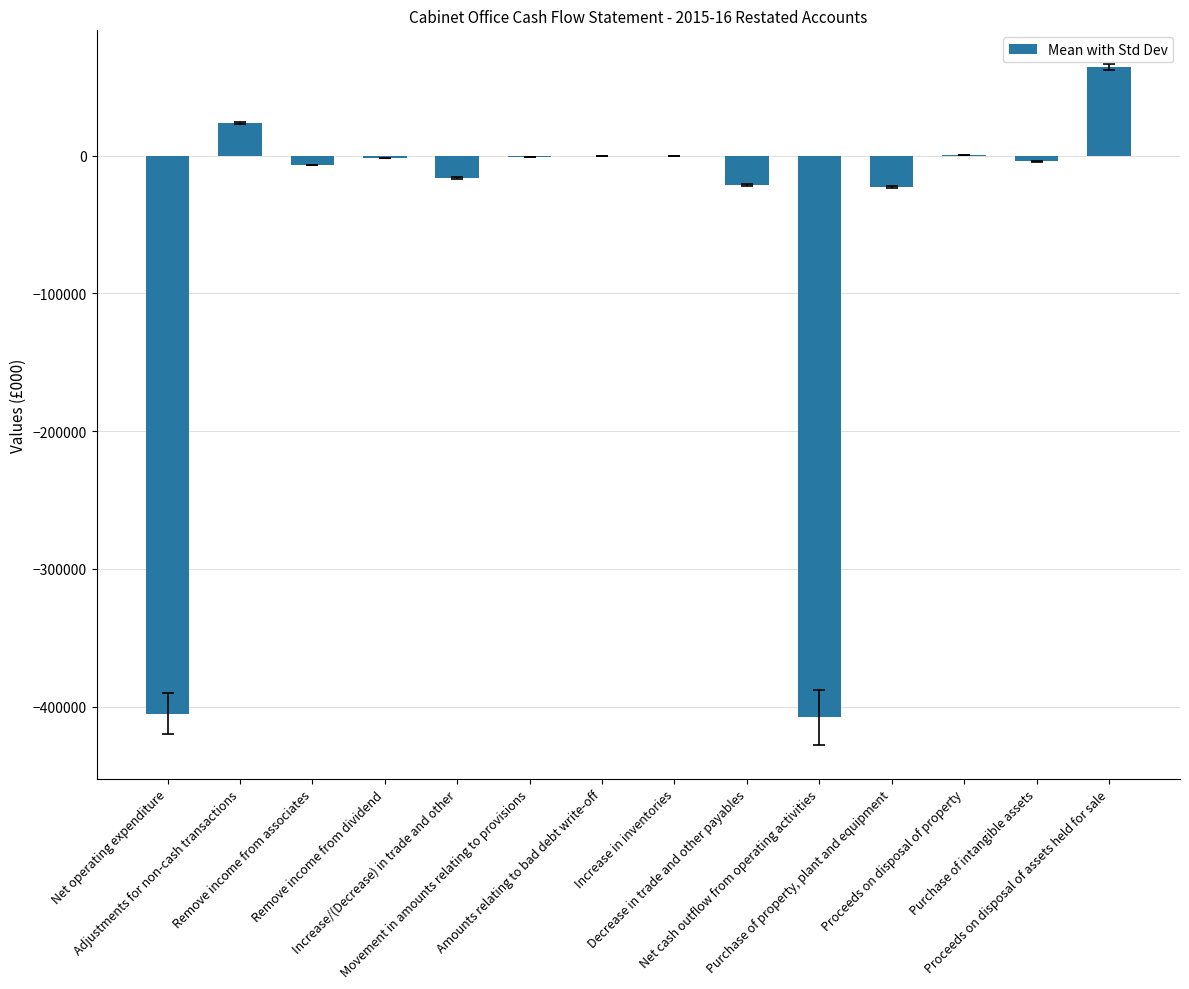

At which label does the data first exceed -2000?

Adjustments for non-cash transactions